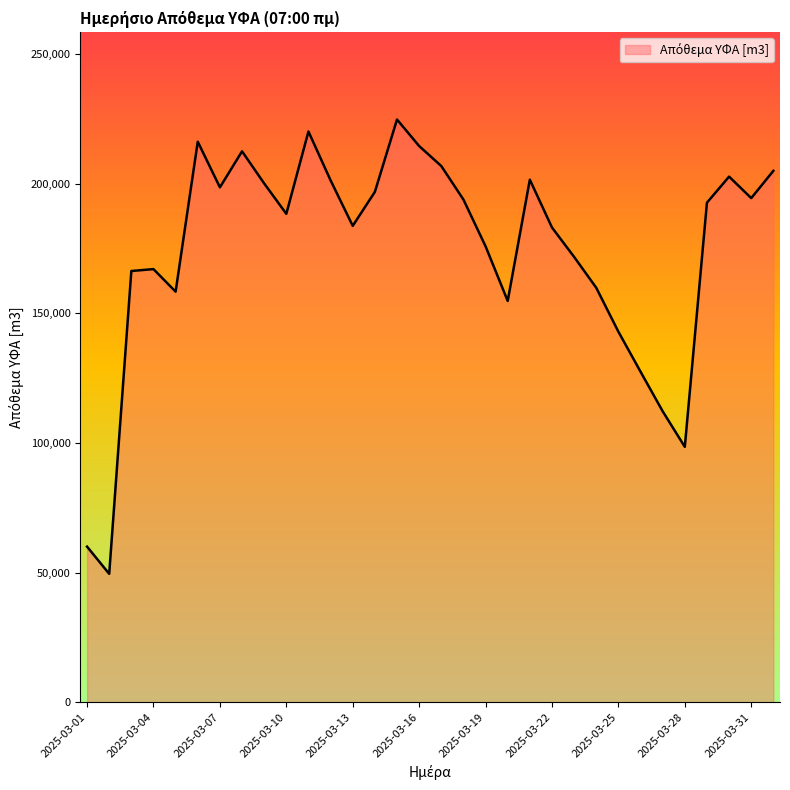

How many lines are shown in the chart?

1